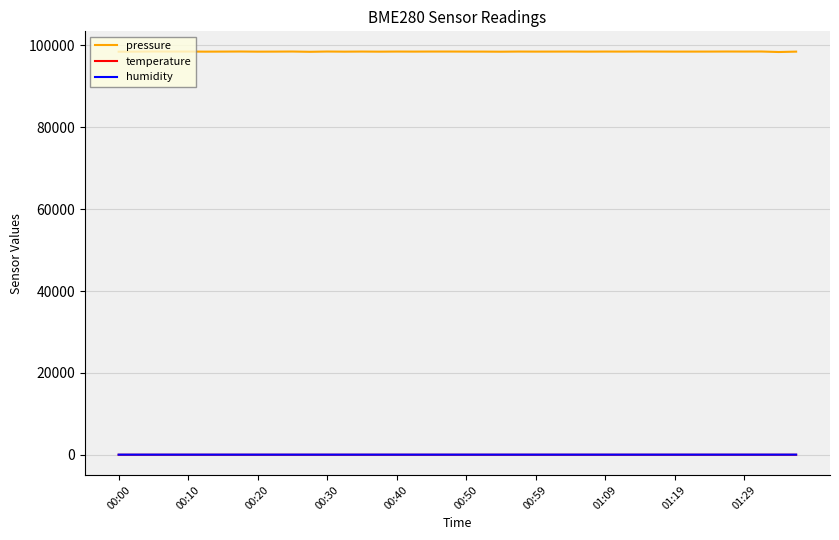

Which series has the largest total across all categories?

pressure